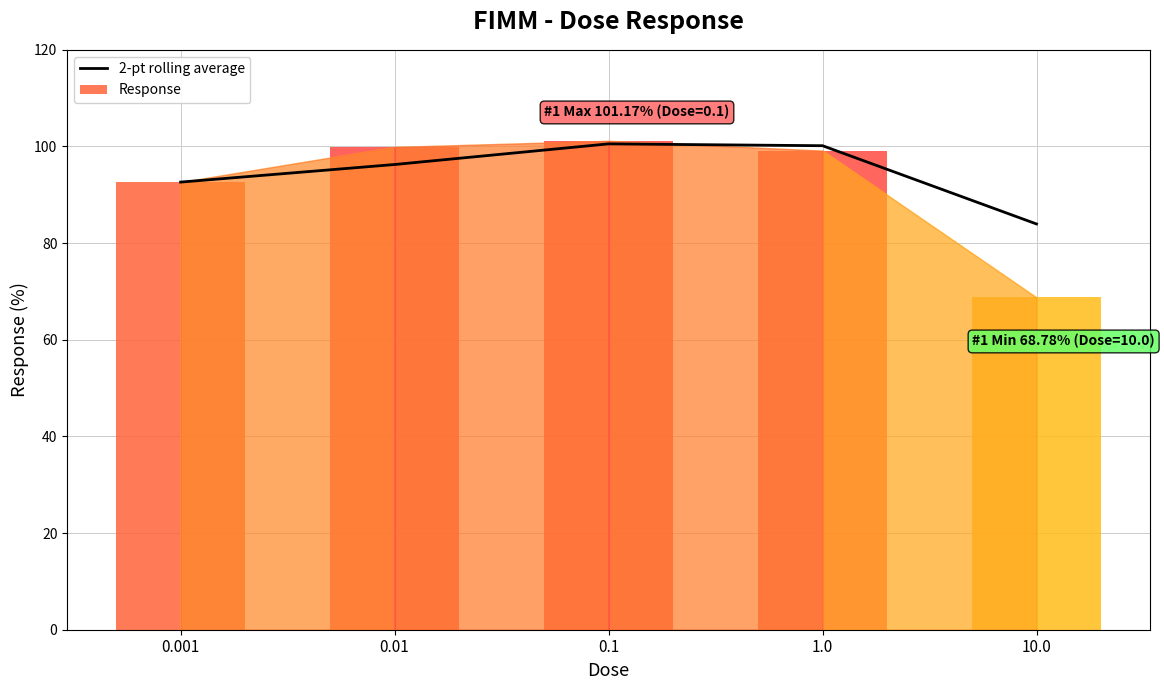

What is the average value?

94.7